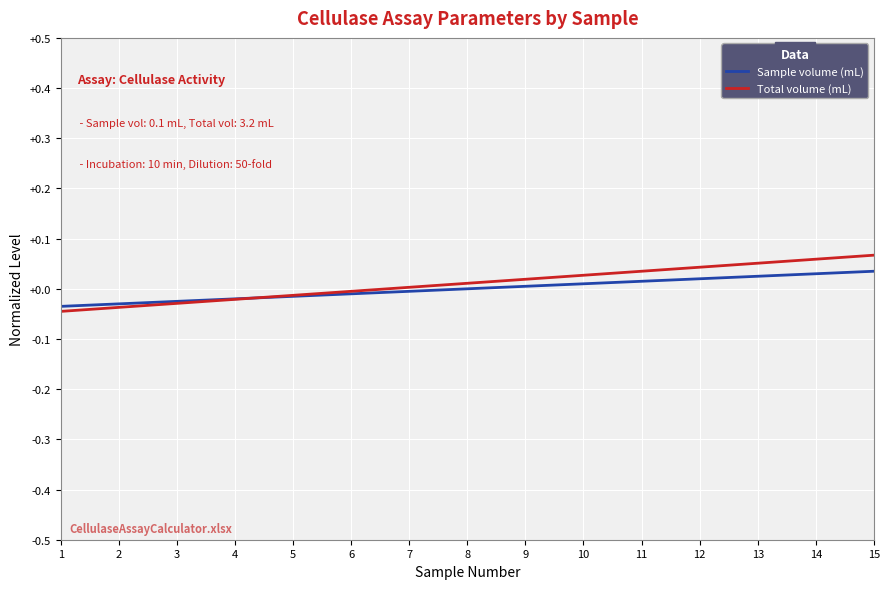

Does the chart display data point markers on the line(s)?

No